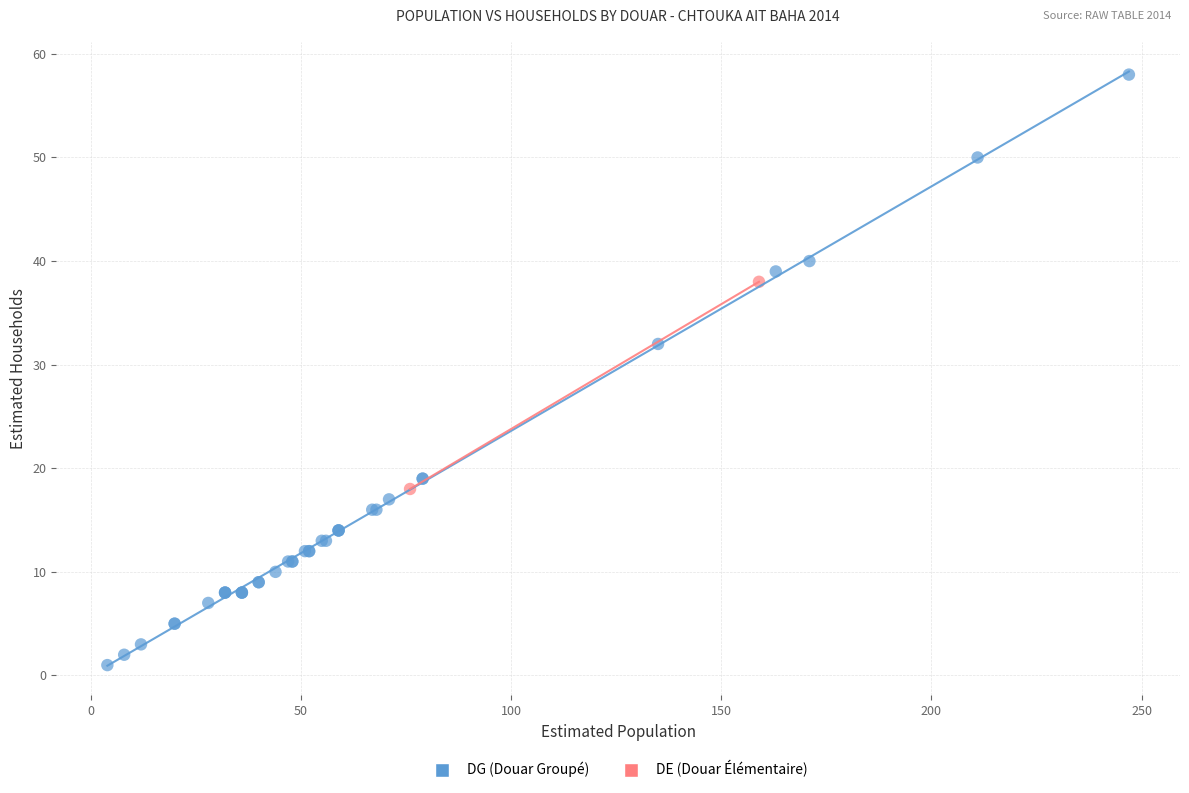

What are all the series names shown in the legend?

DG (Douar Groupé), DE (Douar Élémentaire)